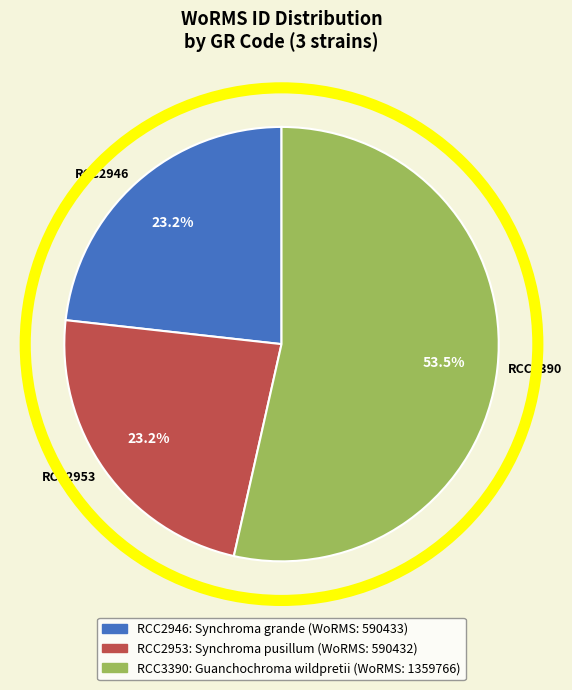

Does RCC3390 represent more than half of the total?

Yes